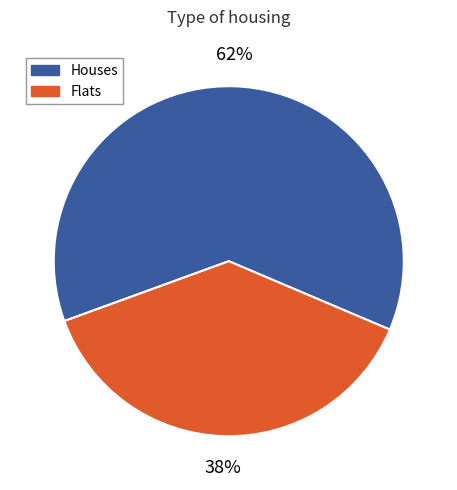

Does any single category account for the majority?

Yes